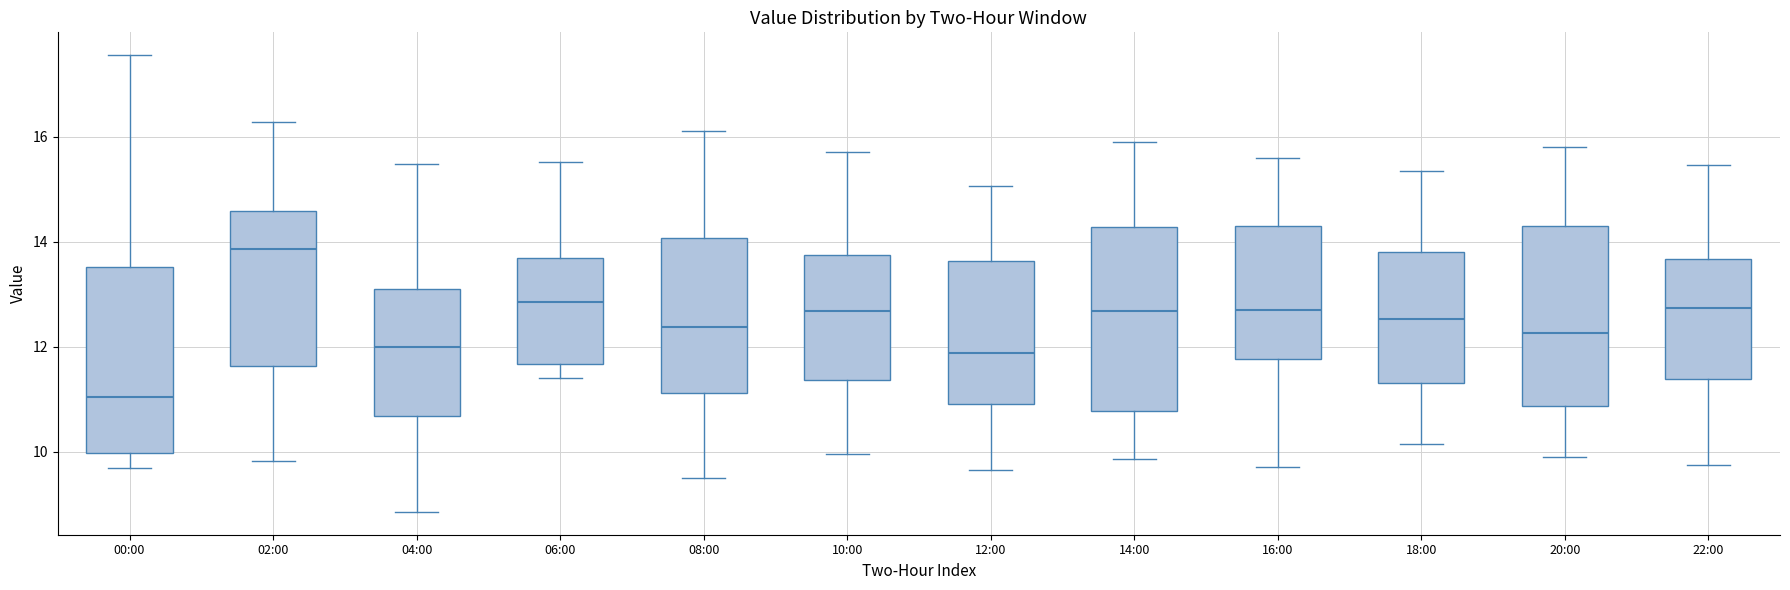

Reading left to right, transcribe this box plot: for each box, give where its median line is, the range the box spans, and where its two whiskers end, as read against the y-axis. The values are not printed on the chart, so give them approximately, as read against the axis.

00:00: median 11.0, box 10.0 to 13.6, whiskers 9.6 to 17.6
02:00: median 13.8, box 11.6 to 14.6, whiskers 9.8 to 16.2
04:00: median 12.0, box 10.6 to 13.2, whiskers 8.8 to 15.4
06:00: median 12.8, box 11.6 to 13.6, whiskers 11.4 to 15.6
08:00: median 12.4, box 11.2 to 14.0, whiskers 9.6 to 16.2
10:00: median 12.6, box 11.4 to 13.8, whiskers 10.0 to 15.8
12:00: median 11.8, box 11.0 to 13.6, whiskers 9.6 to 15.0
14:00: median 12.6, box 10.8 to 14.2, whiskers 9.8 to 16.0
16:00: median 12.8, box 11.8 to 14.2, whiskers 9.8 to 15.6
18:00: median 12.6, box 11.4 to 13.8, whiskers 10.2 to 15.4
20:00: median 12.2, box 10.8 to 14.2, whiskers 10.0 to 15.8
22:00: median 12.8, box 11.4 to 13.6, whiskers 9.8 to 15.4